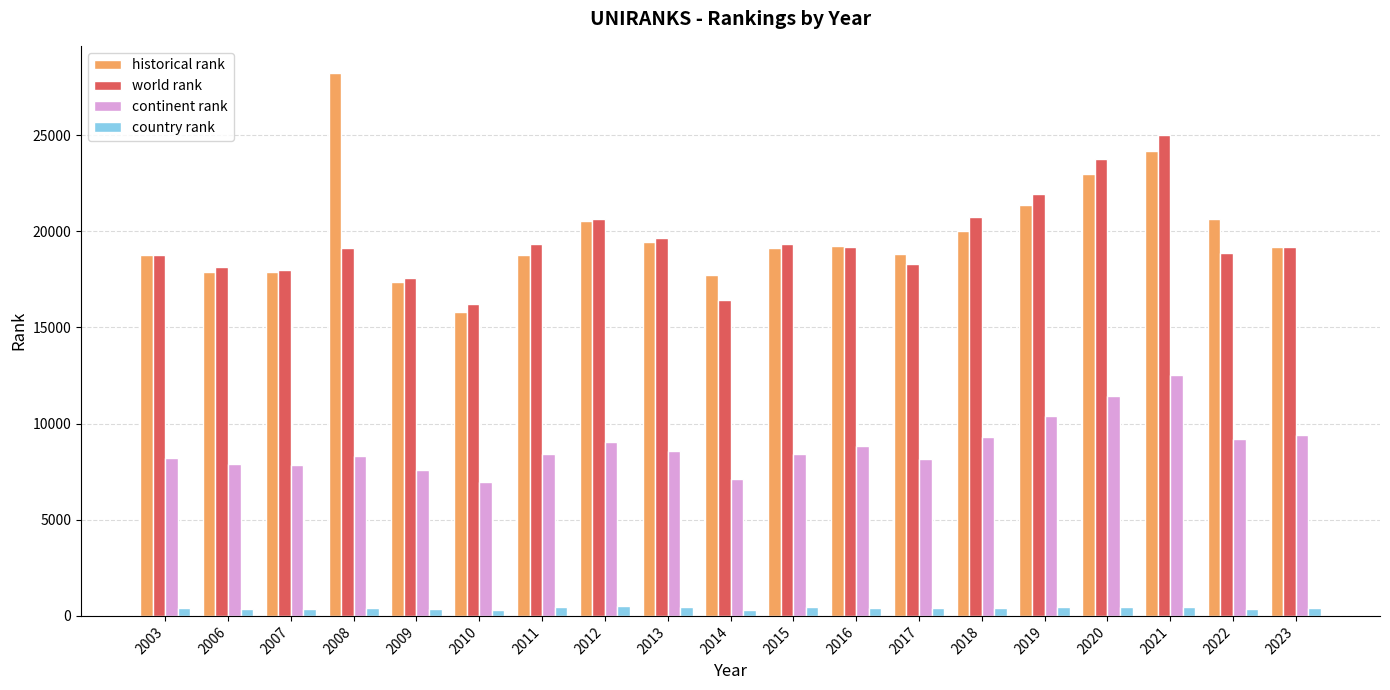

What is the total value across all series at 2011?

46957.5